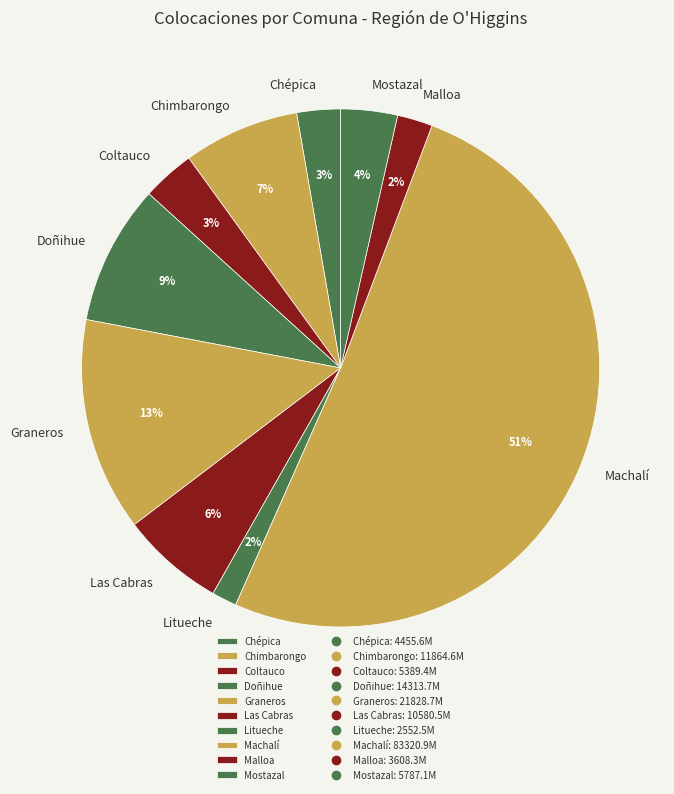

What is the largest slice in the pie chart?

Machalí